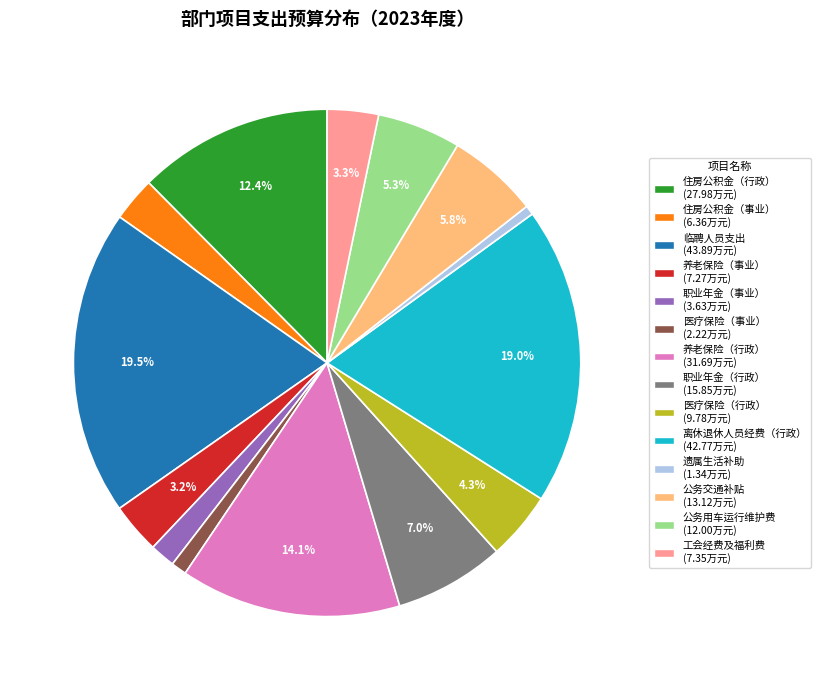

Is there a majority slice in this chart?

No